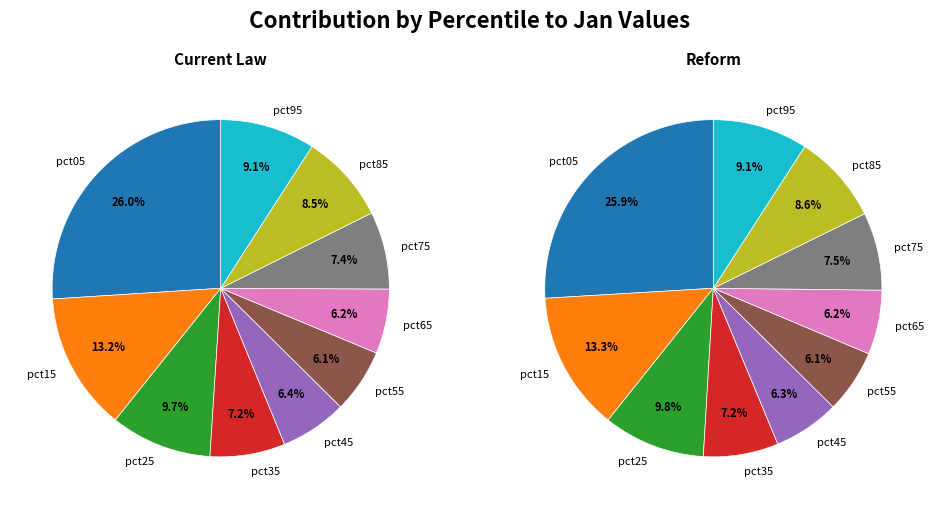

What is the smallest slice in the pie chart?

pct55